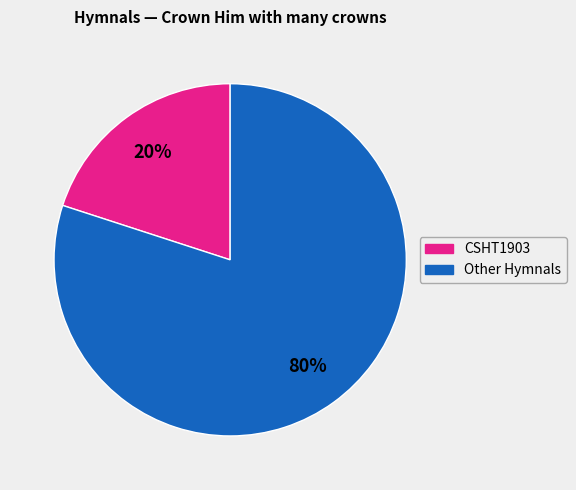

Is it true that CSHT1903 is 20% of the pie?

True